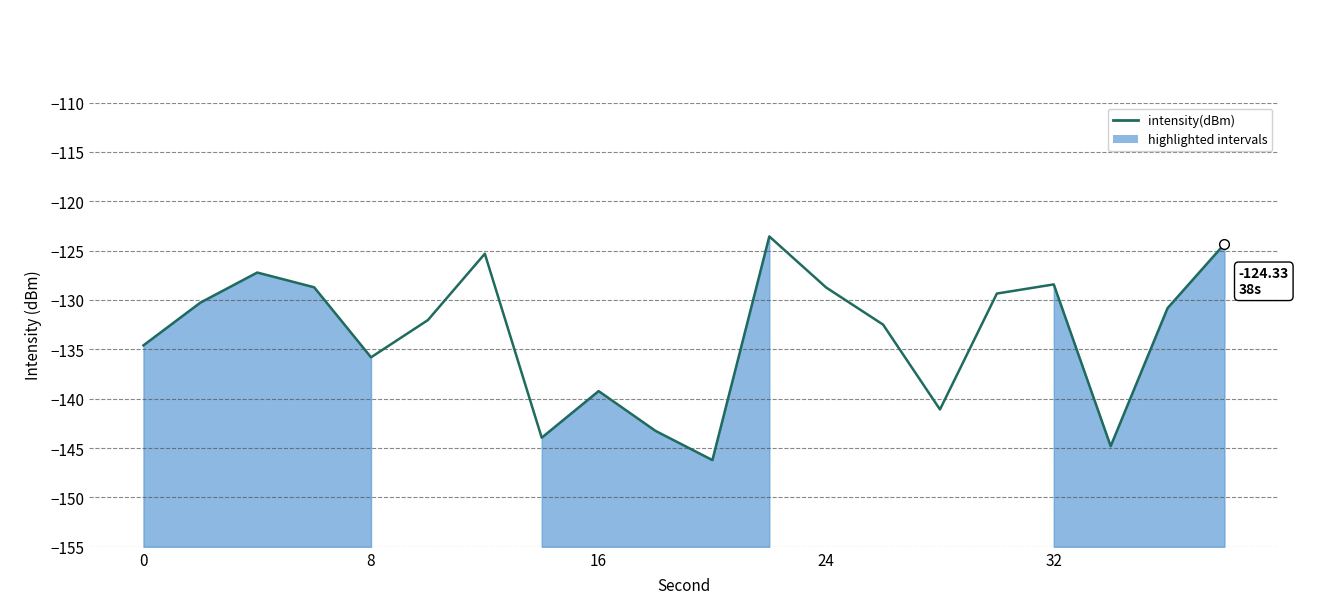

What is the minimum value shown in the chart?

-146.2